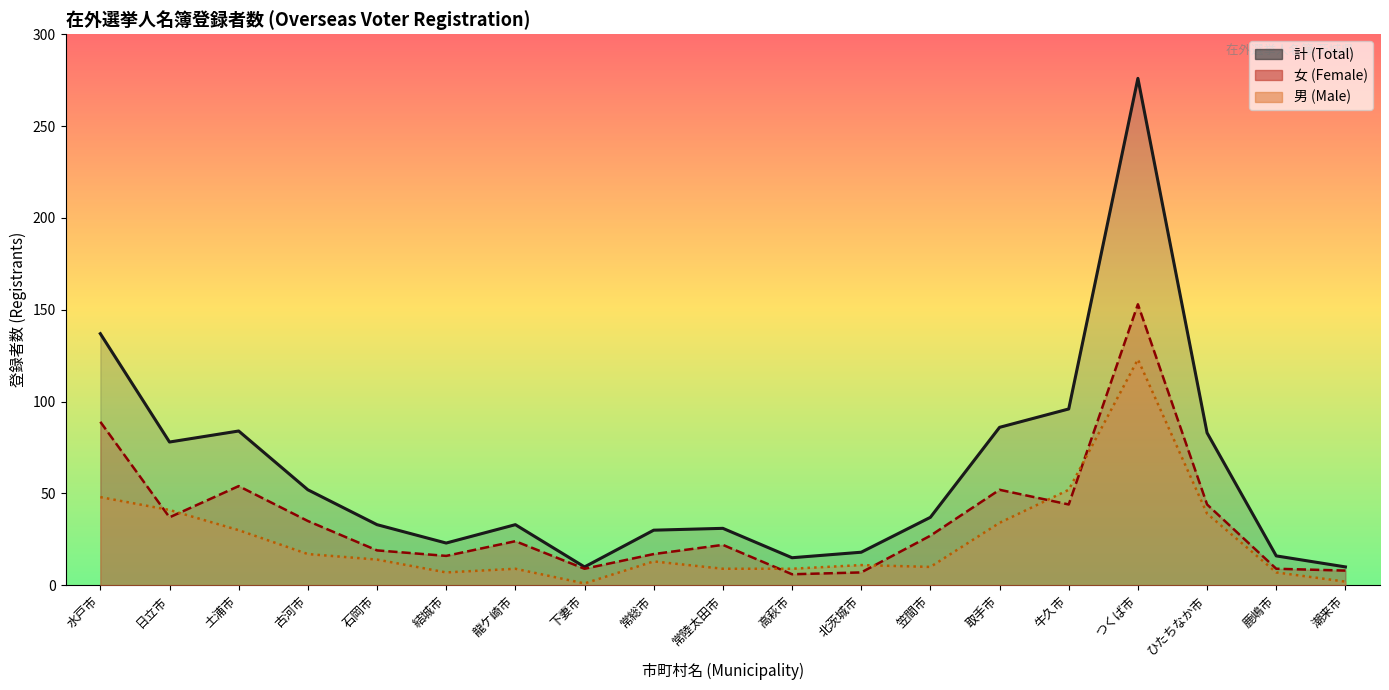

What is the total value across all series at 笠間市?

74